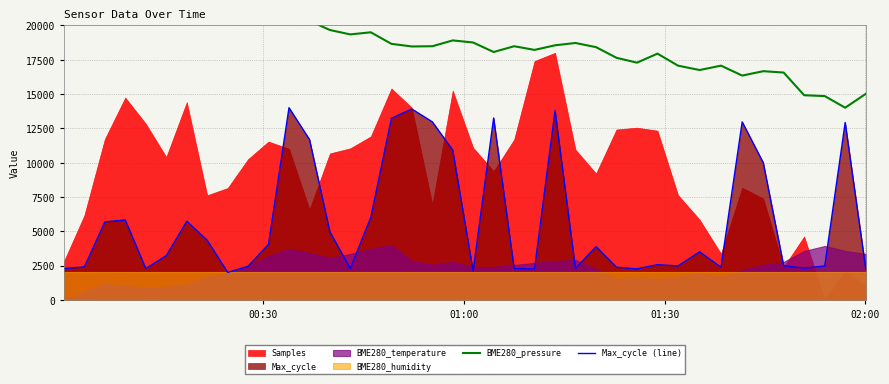

True or false: Max_cycle (line) has more than 0 interior local peaks.

True